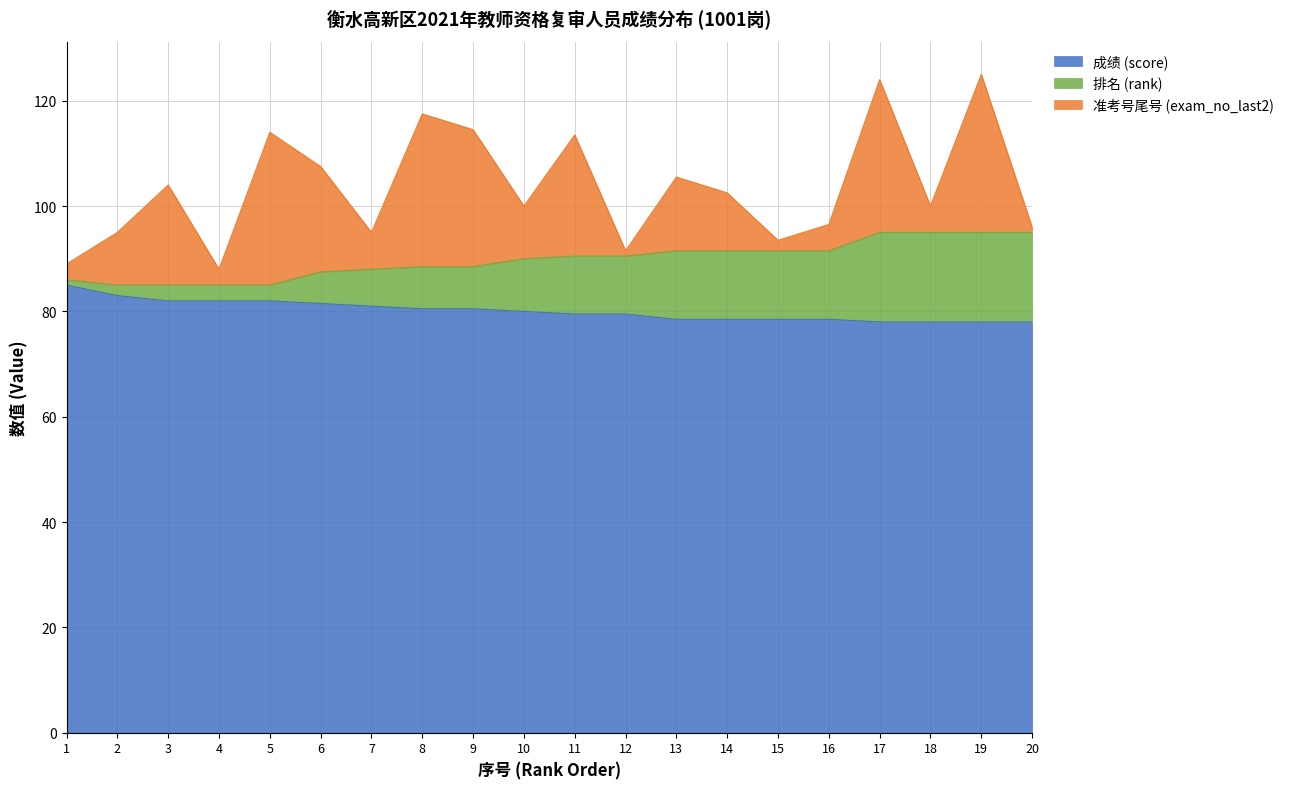

What are all the series names shown in the legend?

成绩 (score), 排名 (rank), 准考号尾号 (exam_no_last2)